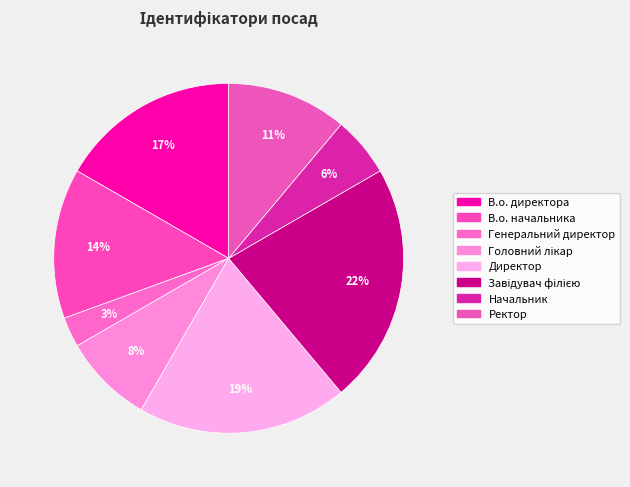

How many slices are in this pie chart?

8